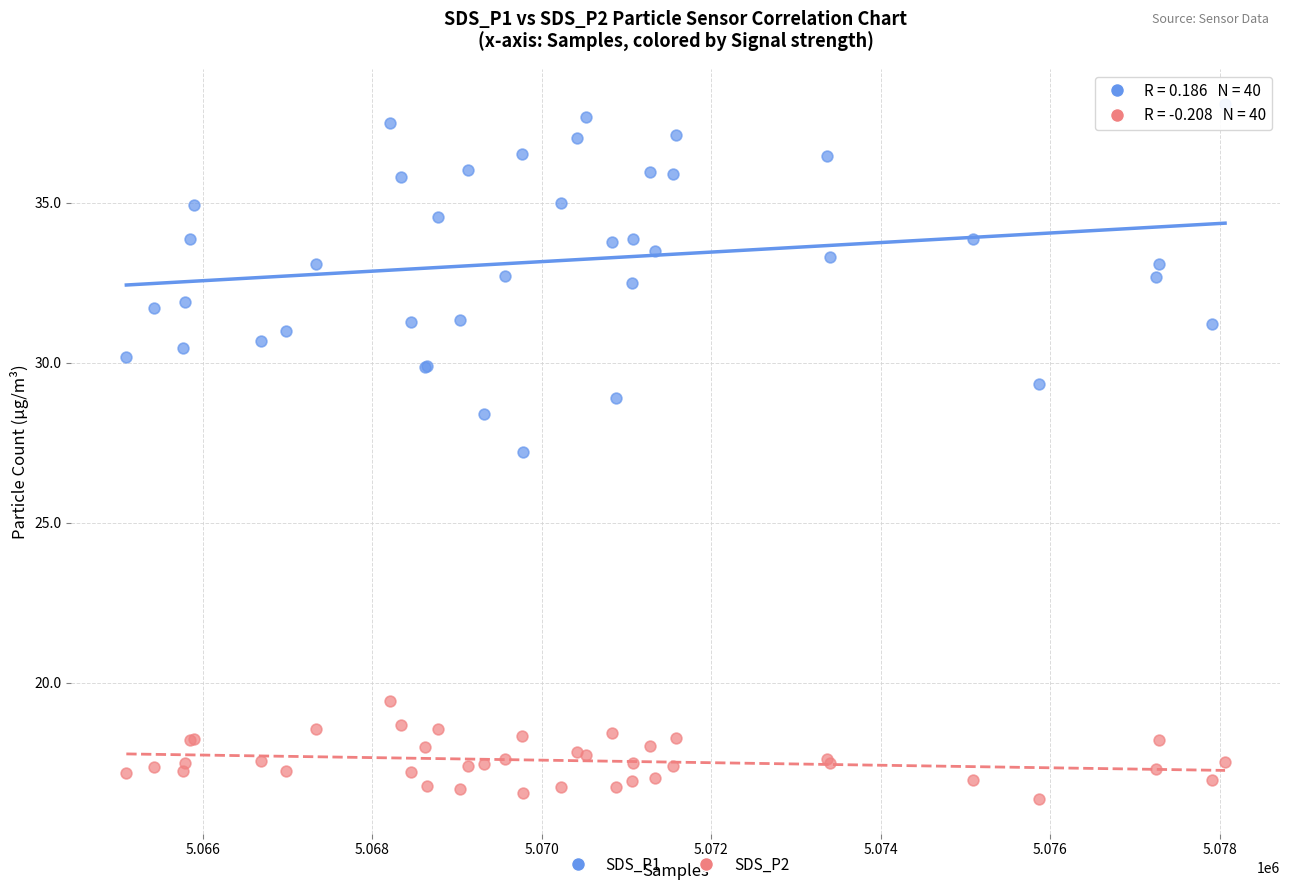

Which series has the widest spread of Y values?

SDS_P1